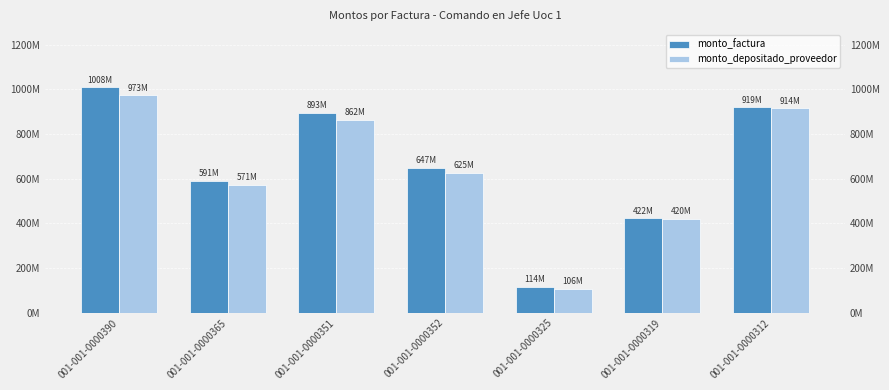

What is the total value across all series at 001-001-0000352?

1272159503